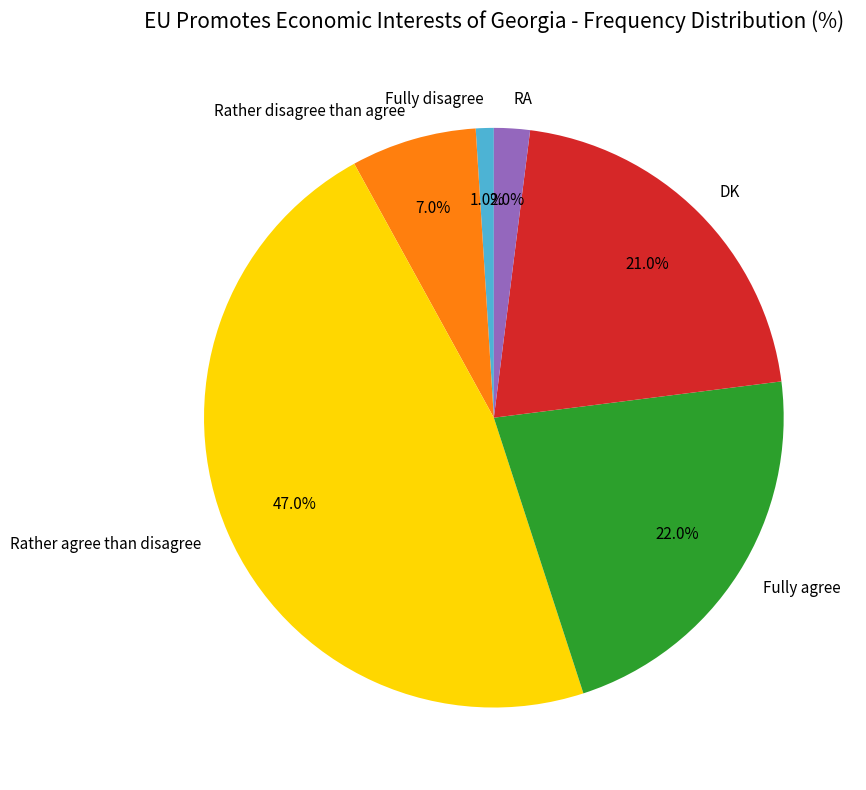

Rank the categories by value from highest to lowest.

Rather agree than disagree, Fully agree, DK, Rather disagree than agree, RA, Fully disagree